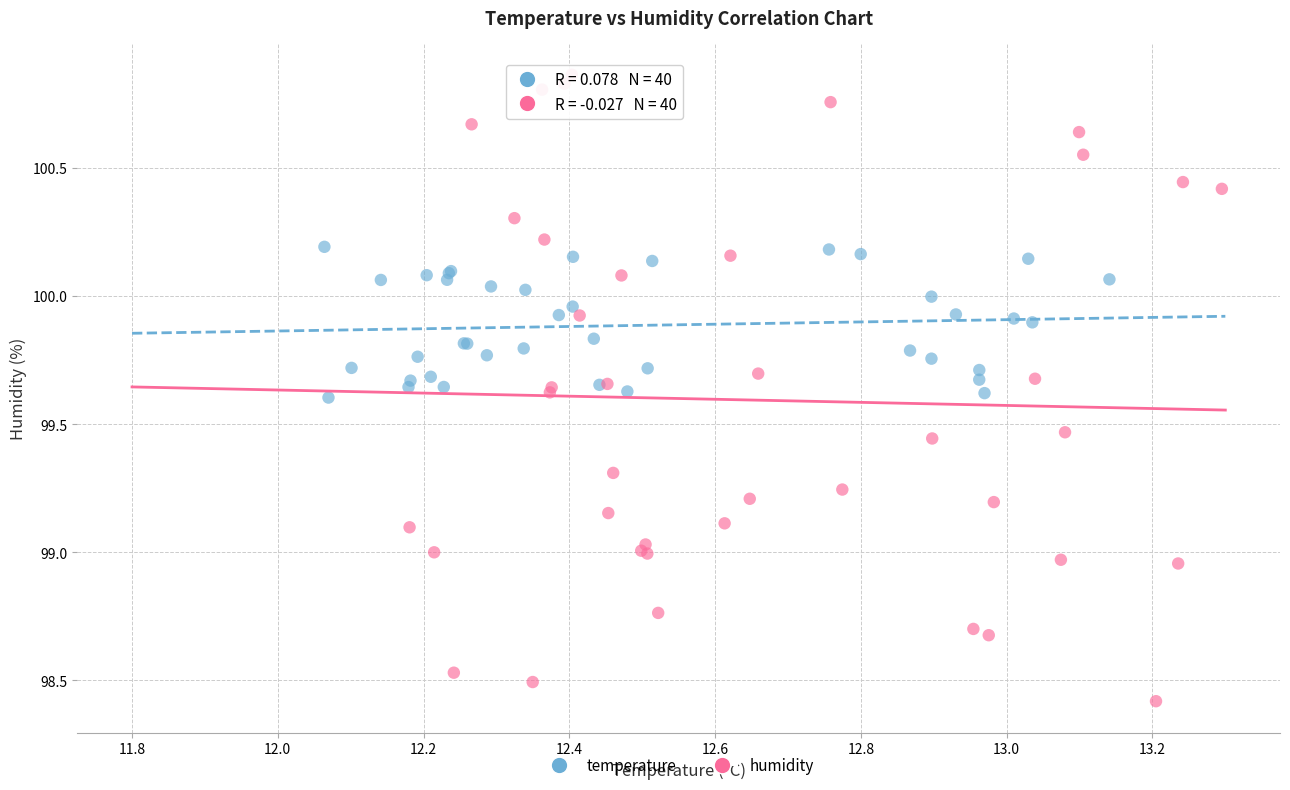

Which series has the largest Y range (max minus min)?

humidity